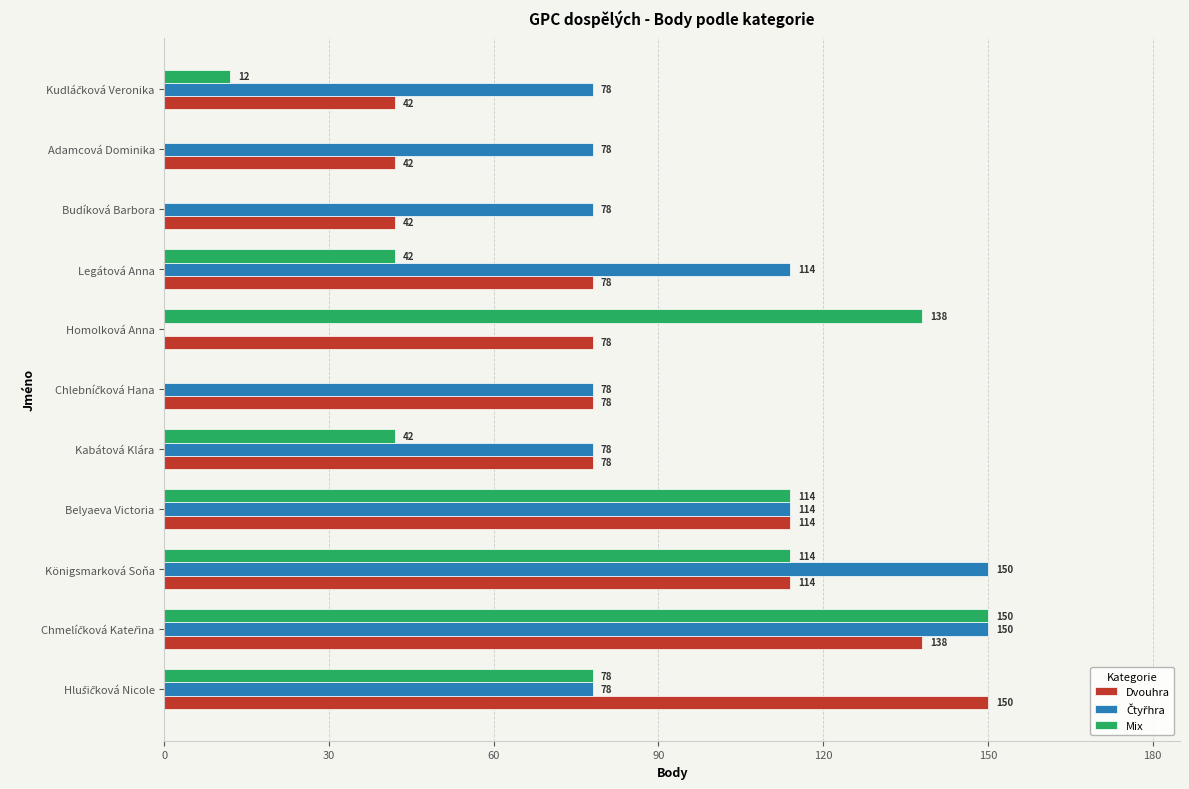

Is it true that Mix equals 66 at Legátová Anna?

False